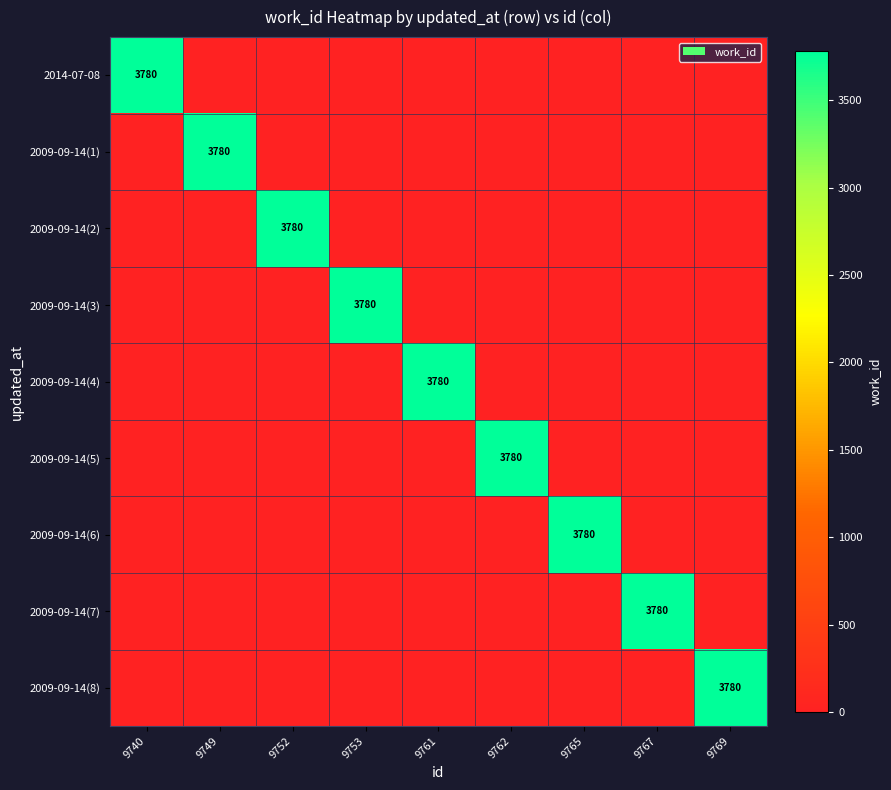

How many distinct data groups are displayed?

9